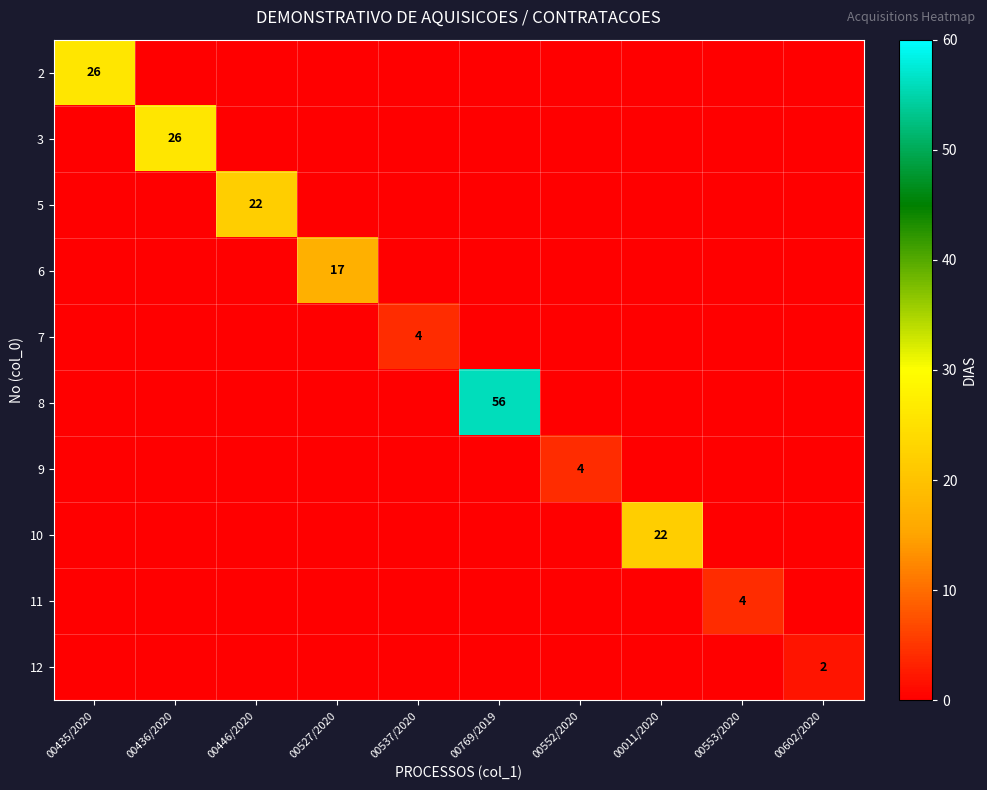

Is it true that 8 equals 76 at 00769/2019?

False